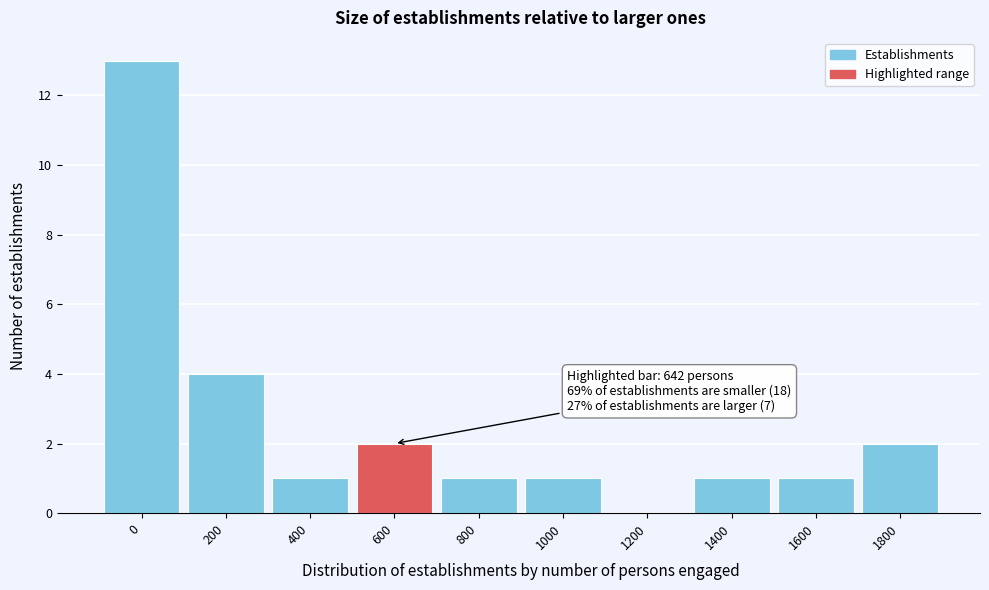

Reading left to right, extract all data points from this chart.

0=13	200=4	400=1	600=2	800=1	1000=1	1200=0	1400=1	1600=1	1800=2